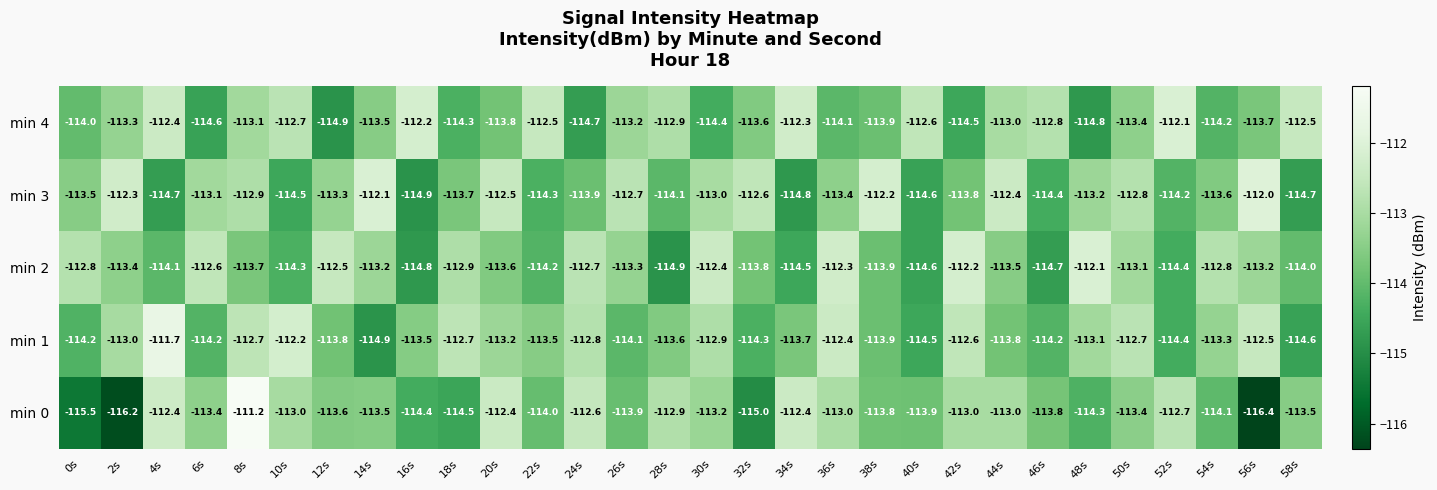

What is the smallest value displayed?

-116.4